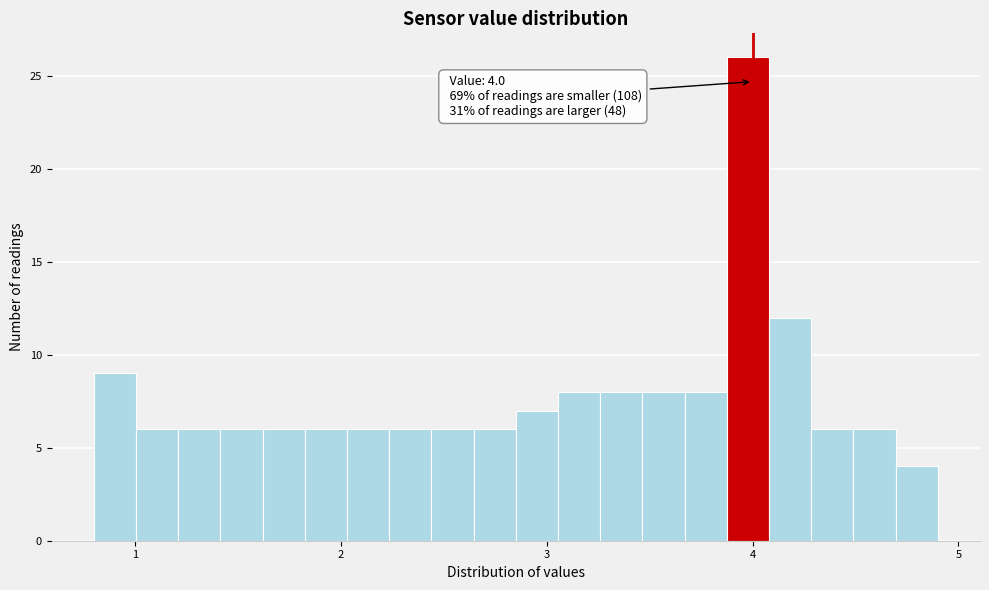

Around what value on the x-axis is the tallest bar? Give the approximate position of its centre, as read against the axis.

4.0